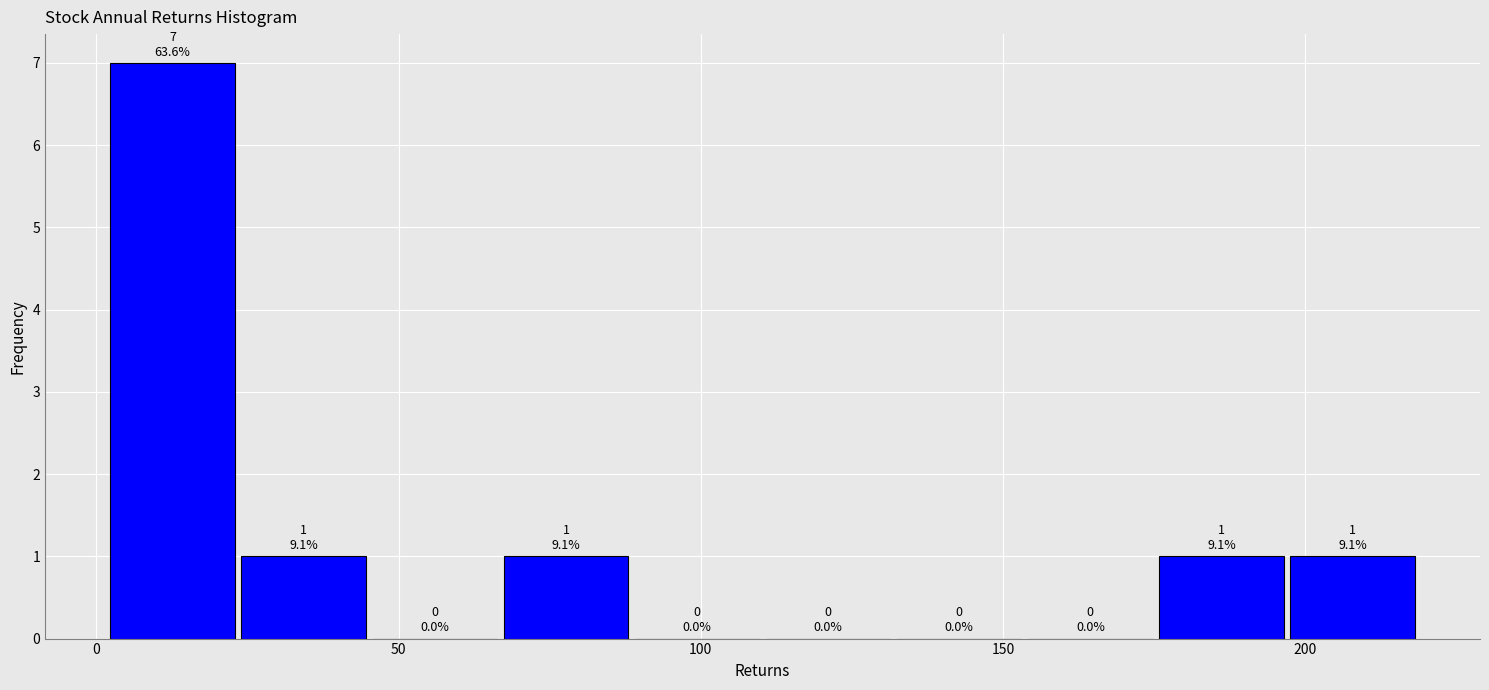

Over which range of the x-axis is the bar tallest?

0 to 25